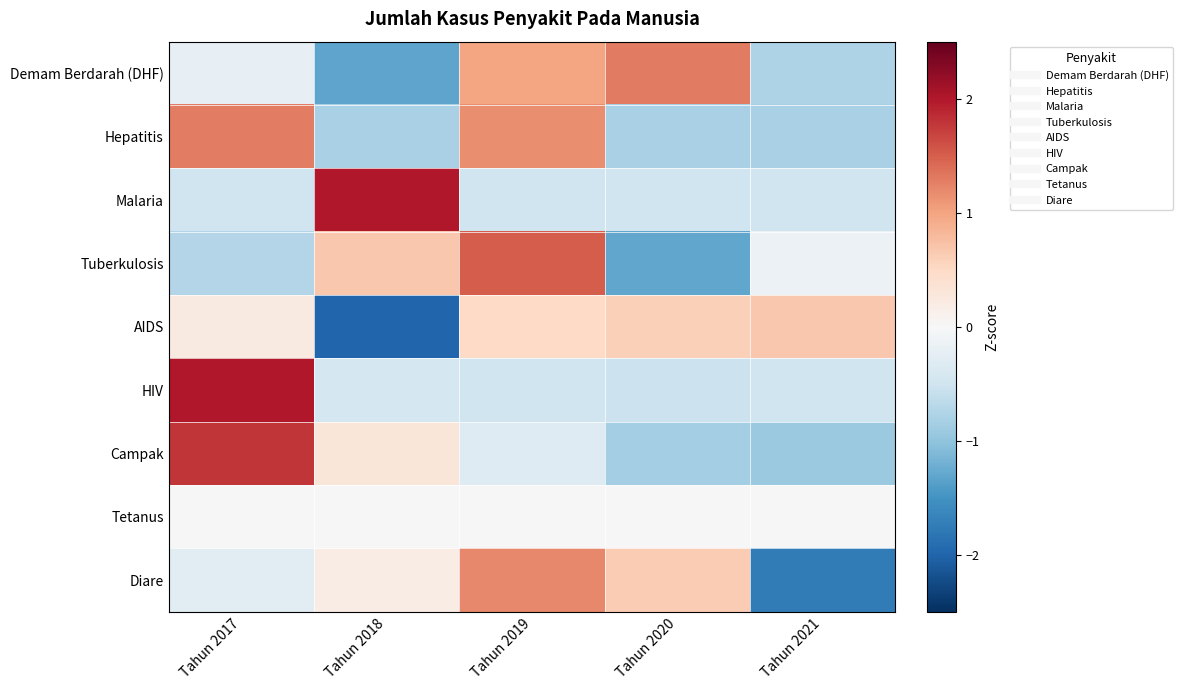

What is the minimum value shown in the chart?

-2.0